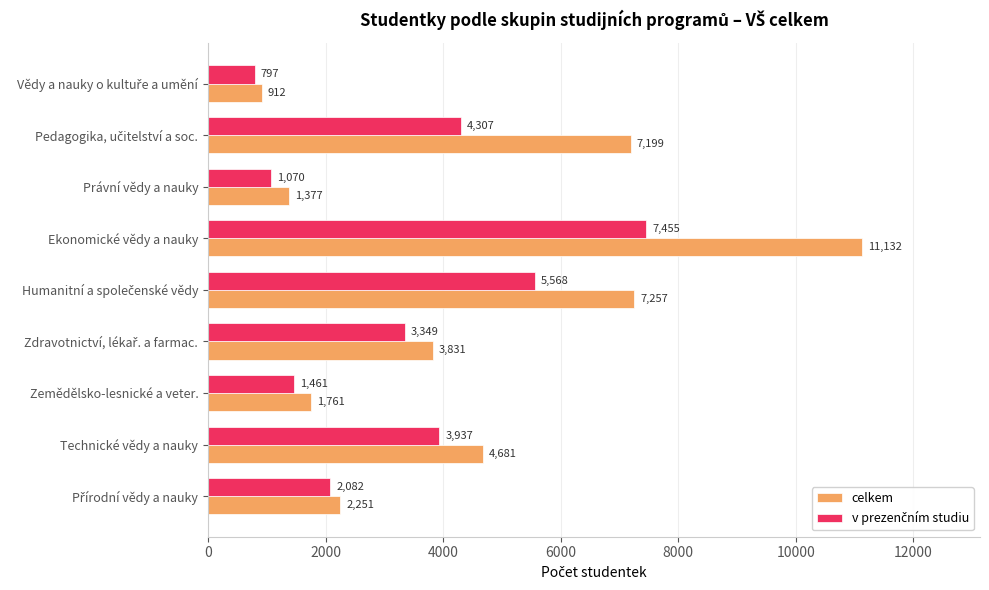

At how many categories does at least one series exceed 3527?

5